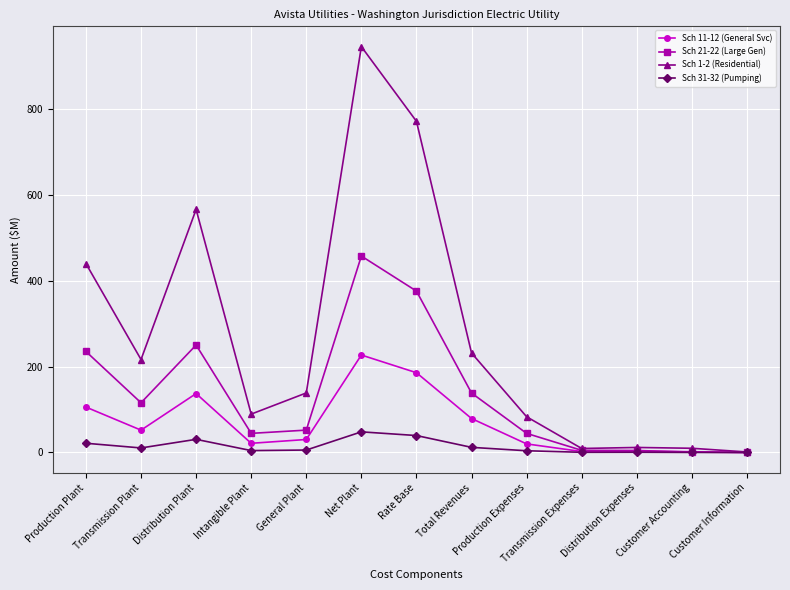

Is this an area chart (filled region under the line)?

No